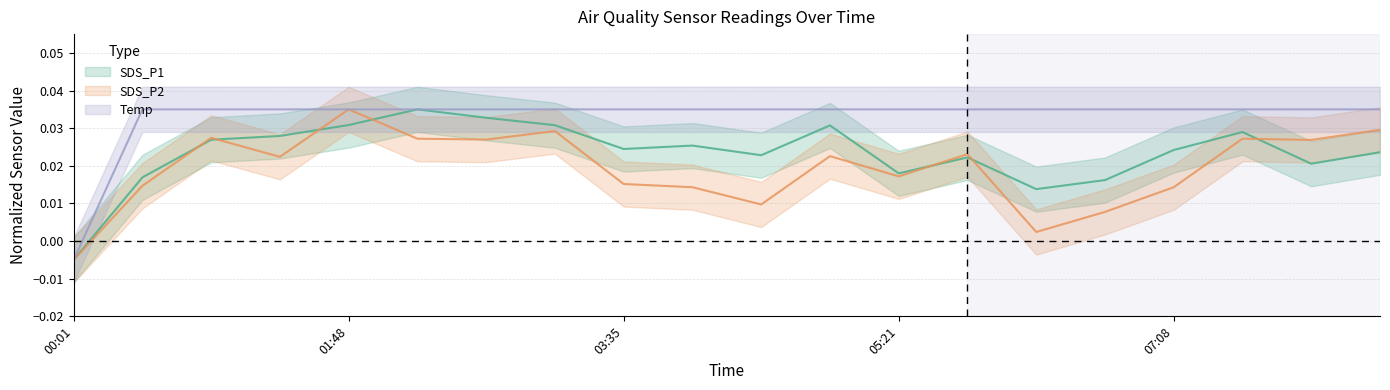

What is the total value across all series at 03:08?

0.1